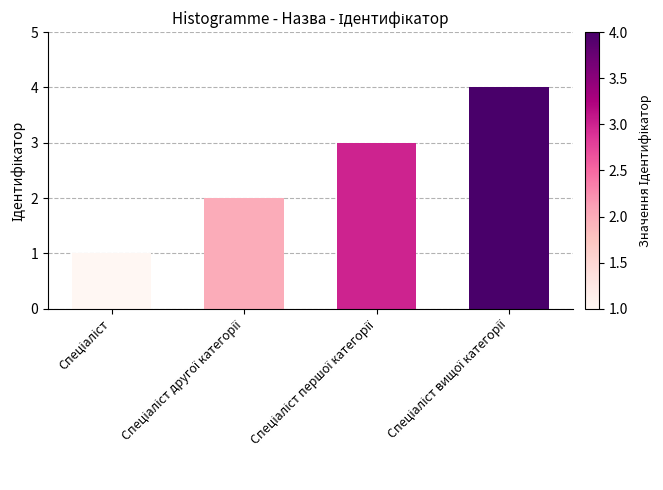

What is the difference between the maximum and minimum values?

3